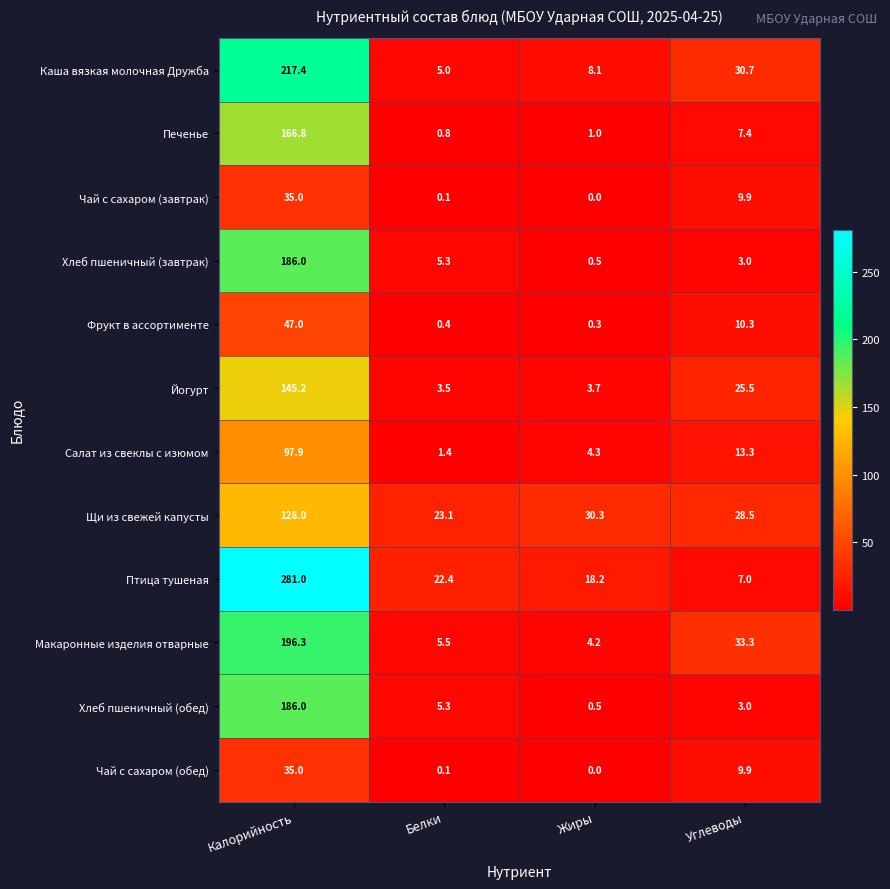

Is it true that Хлеб пшеничный (завтрак) equals 251.8 at Калорийность?

False